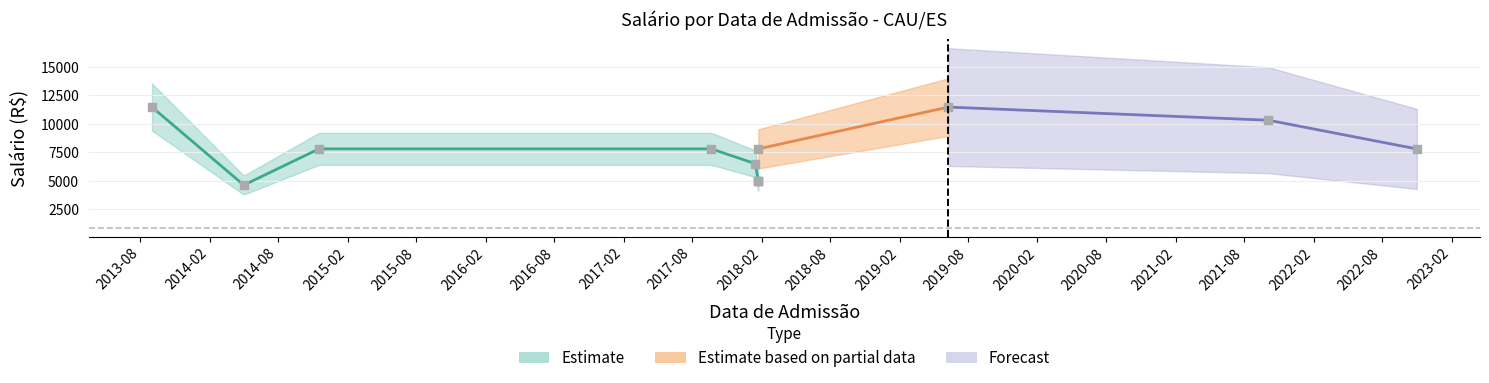

Which series has the largest total across all categories?

Estimate